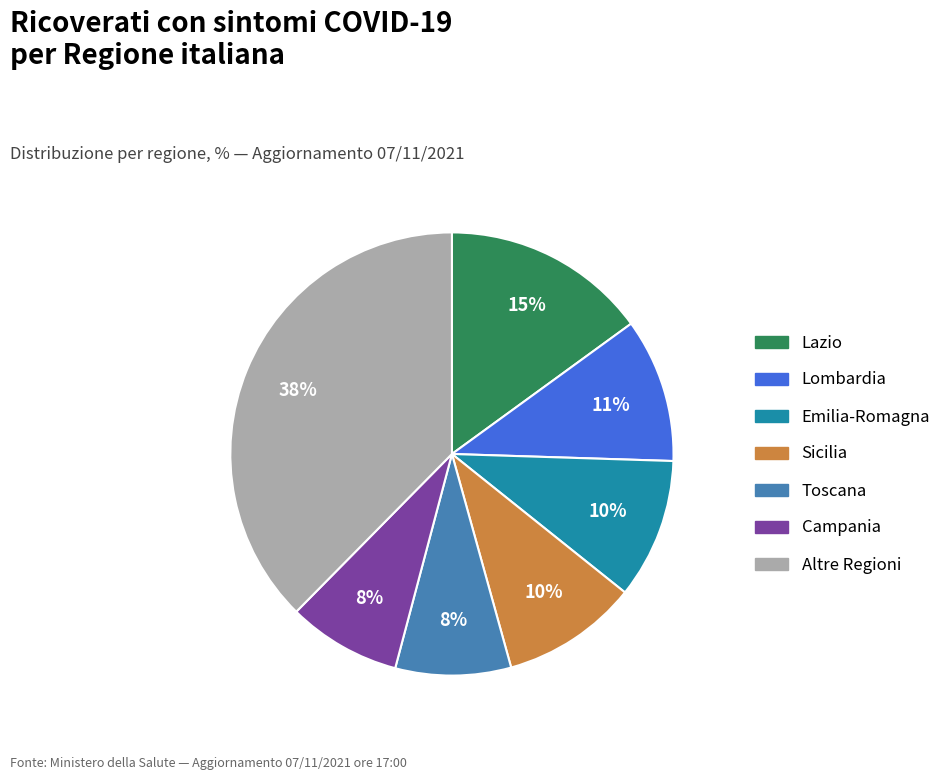

Is there a majority slice in this chart?

No